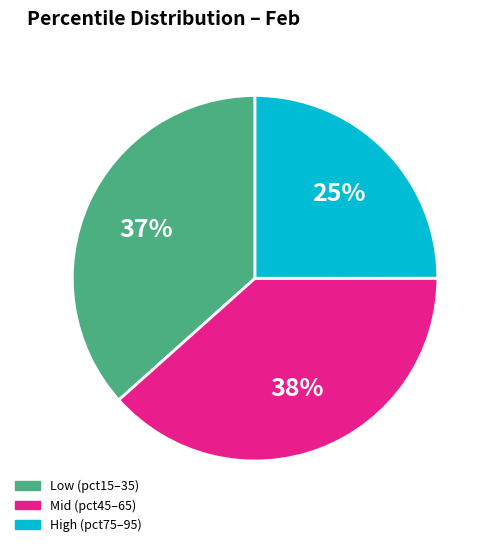

How many segments does this pie chart have?

3